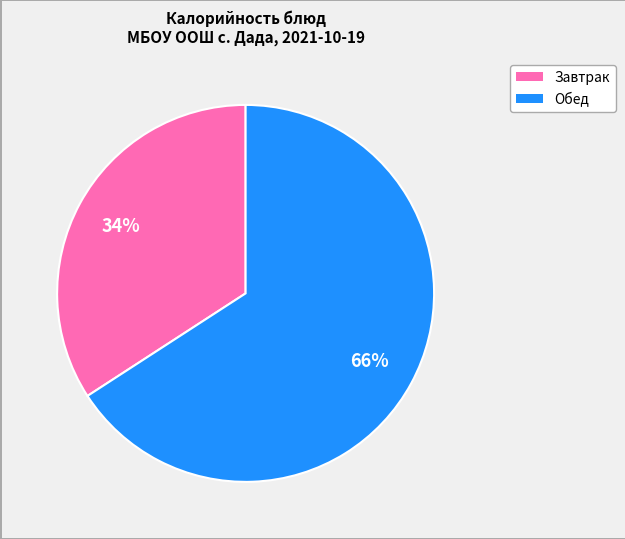

To the nearest percent, what is the average slice percentage?

50%